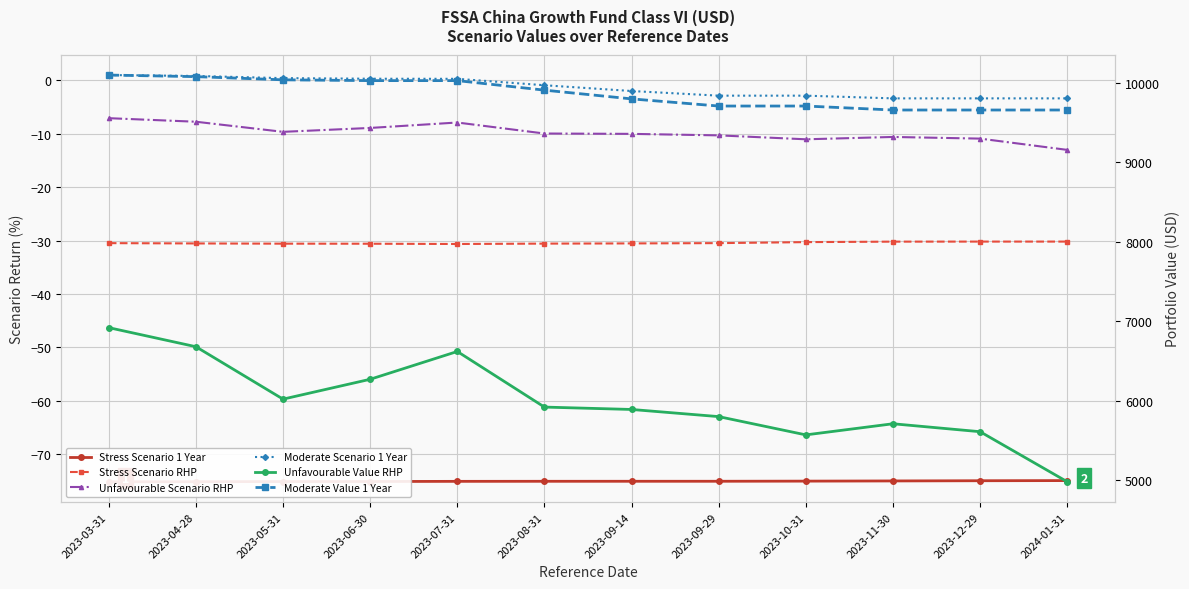

True or false: Stress Scenario 1 Year has more than 2 interior local peaks.

False